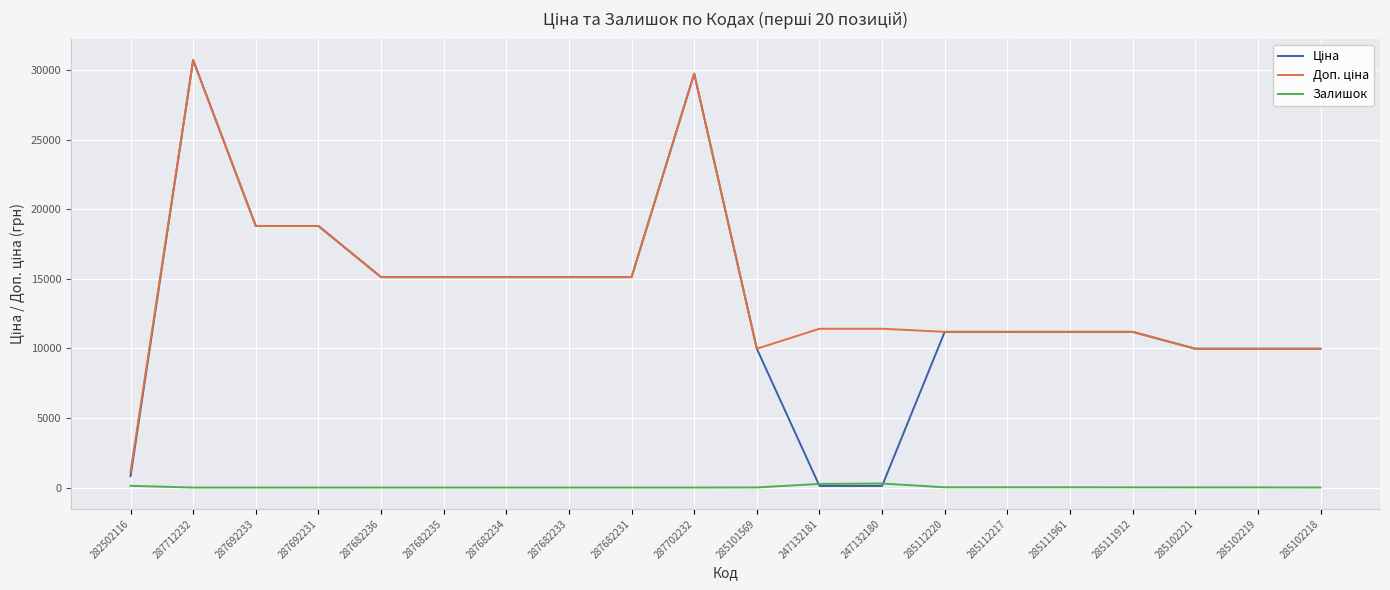

What is the total value across all series at 287682231?

30240.0